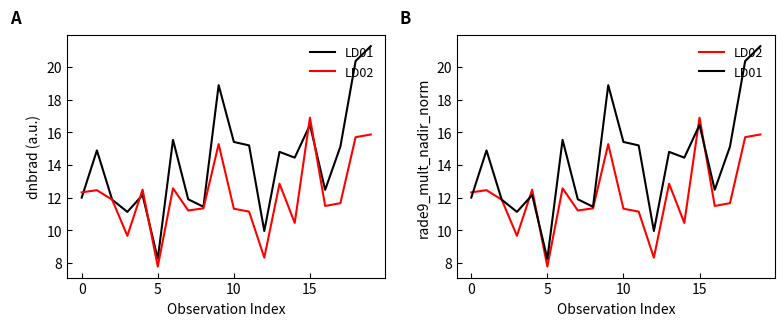

How many interior local peaks does the LD02 series have?

6